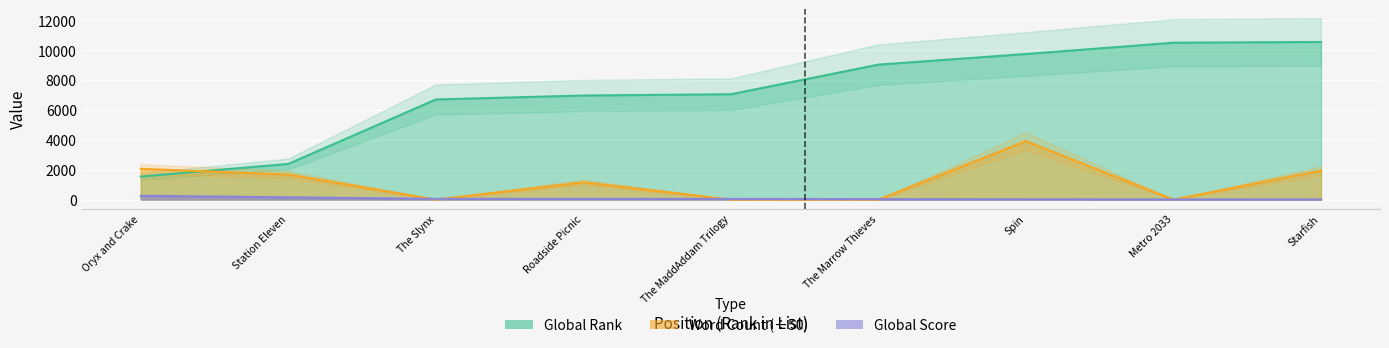

Where is Global Rank nearest to the value 6053?

The Slynx